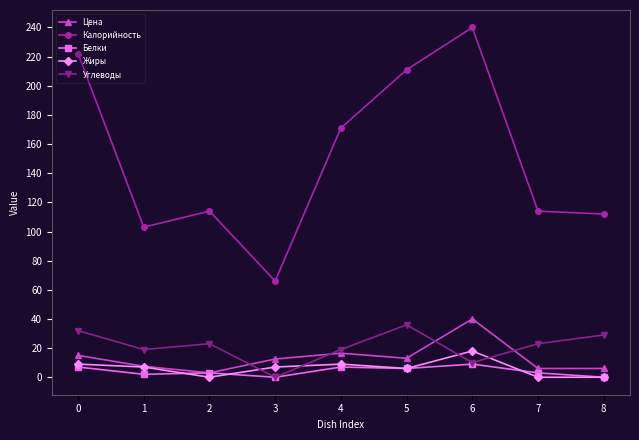

At which category is the sum across all series the highest?

6